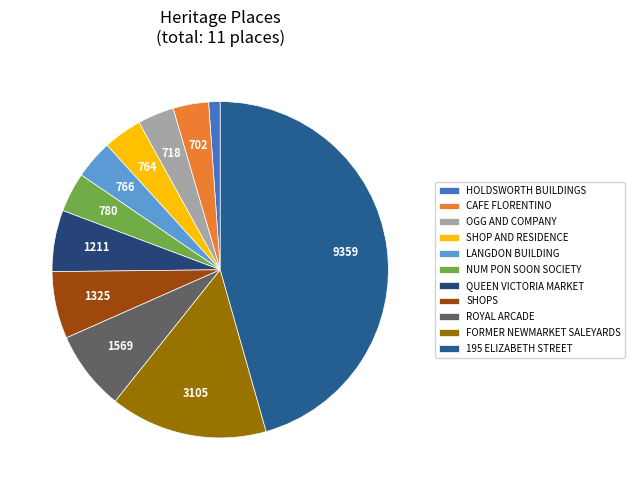

What percentage is the FORMER NEWMARKET SALEYARDS slice, to the nearest percent?

15%